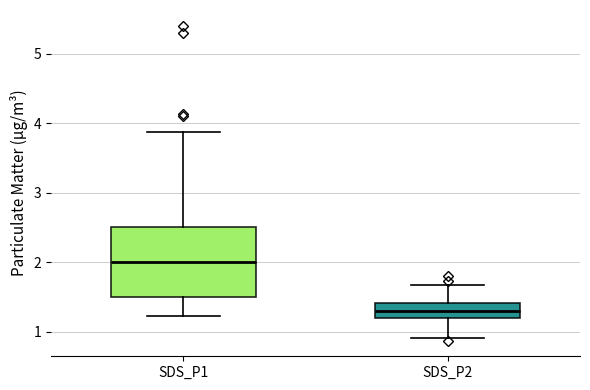

Where is the upper edge of the box for SDS_P2 on the y-axis? The values are not printed on the chart, so give them approximately, as read against the axis.

1.4